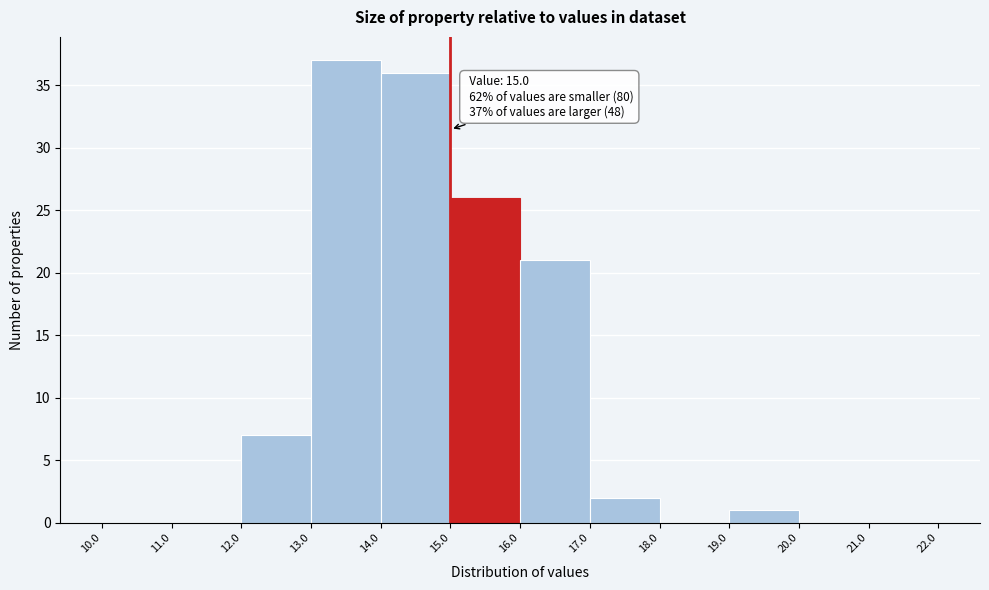

Over which range of the x-axis is the bar tallest?

13.0 to 14.0